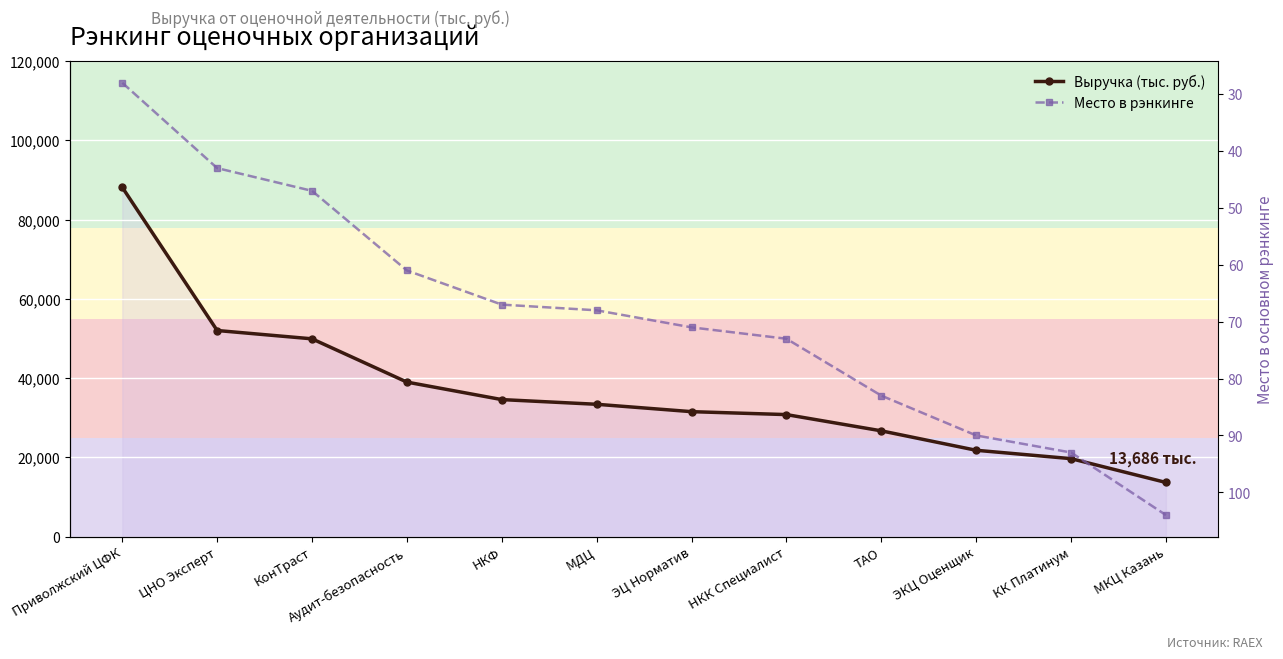

How many lines are shown in the chart?

2